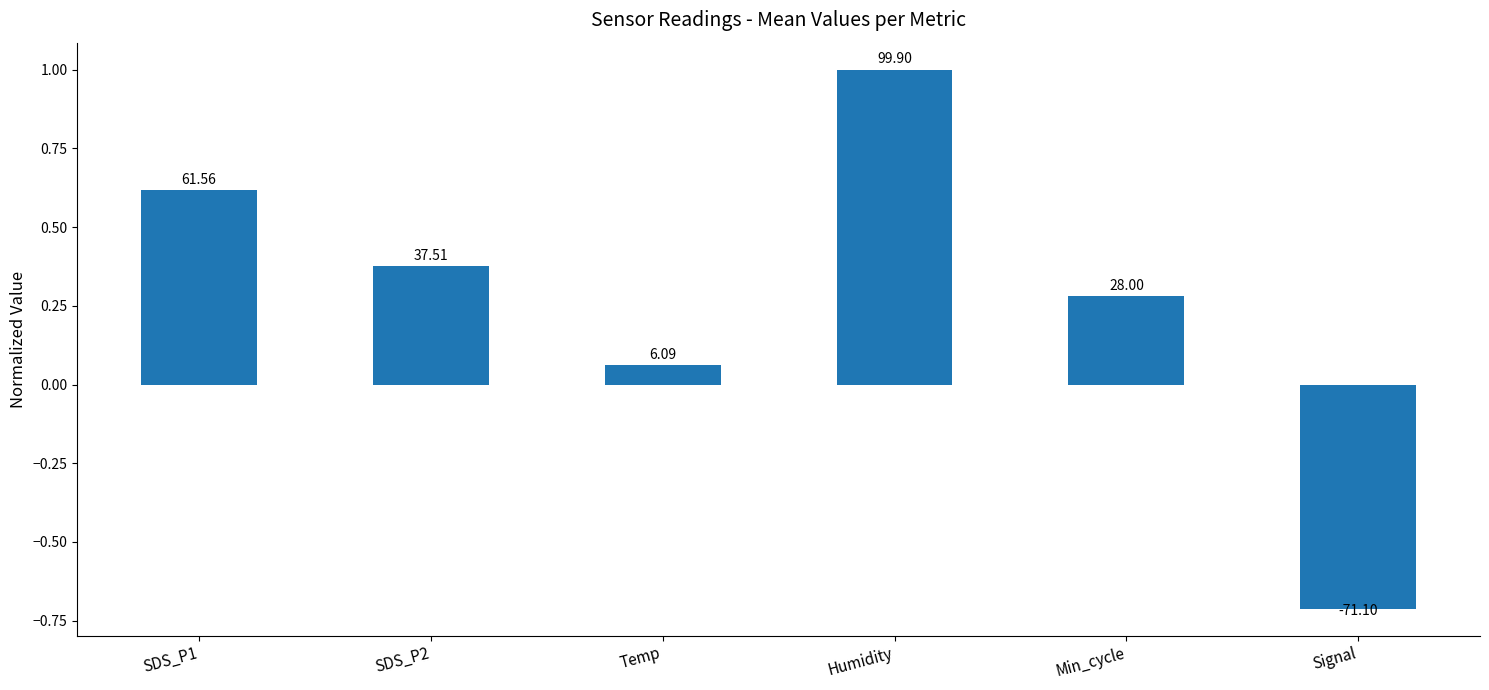

How many bars are there in total?

6